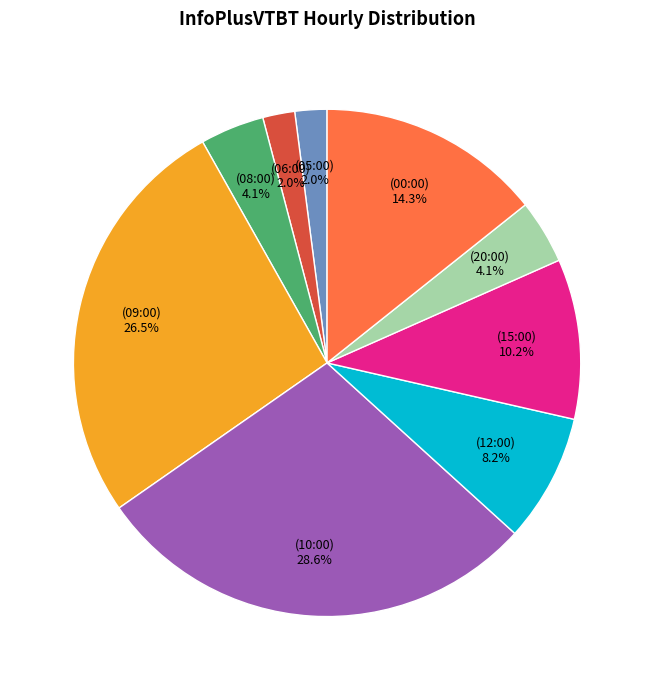

To the nearest percent, what is the difference between the largest and smallest slice percentages?

27%